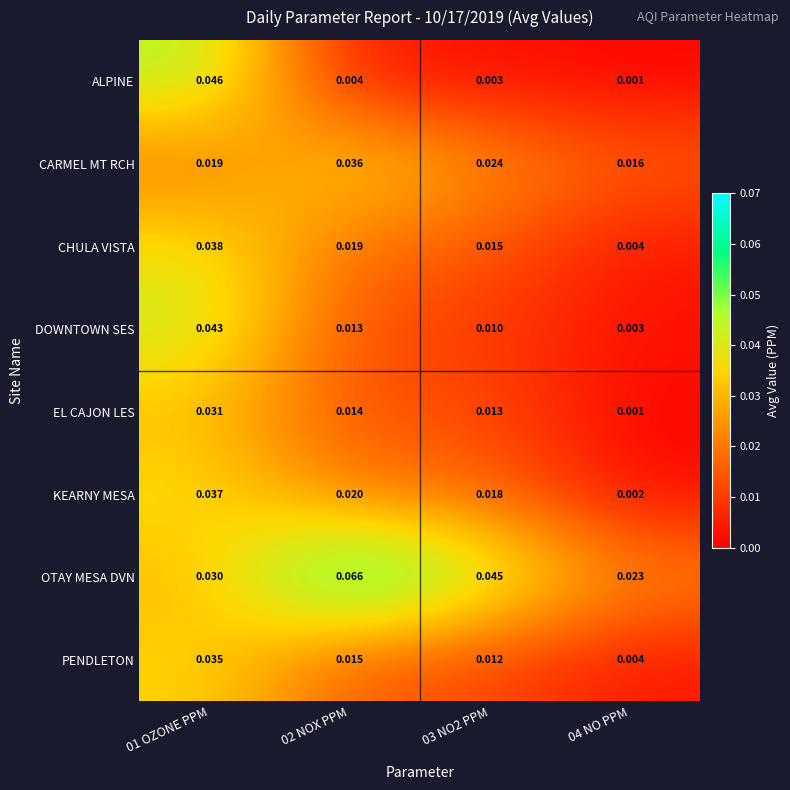

At how many categories does at least one series exceed 0?

4